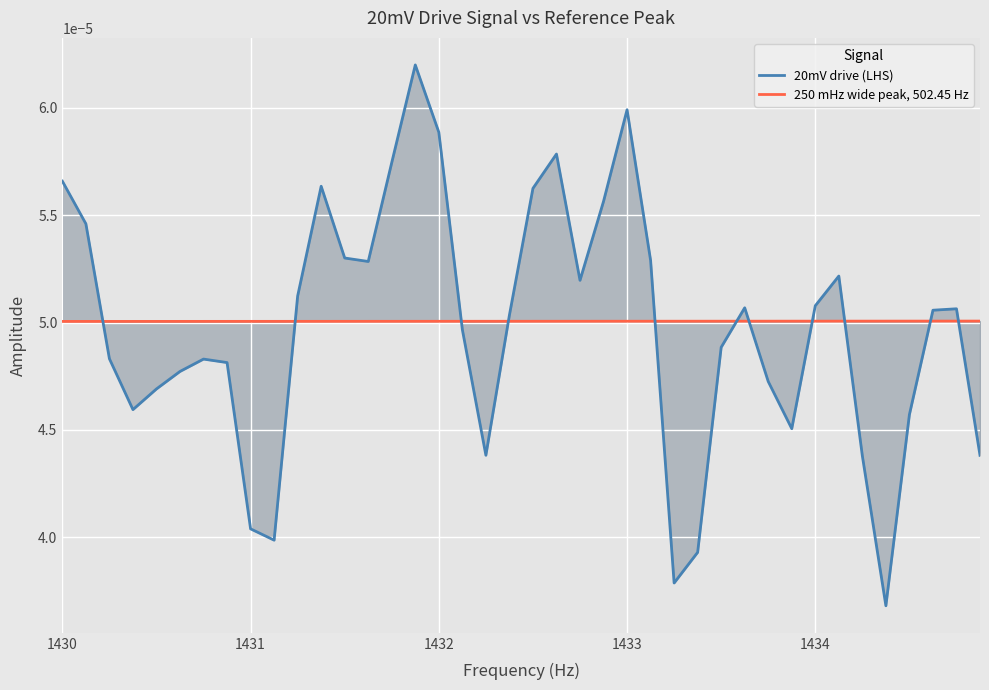

Rank the series by their maximum value, from highest to lowest.

20mV drive (LHS), 250 mHz wide peak, 502.45 Hz